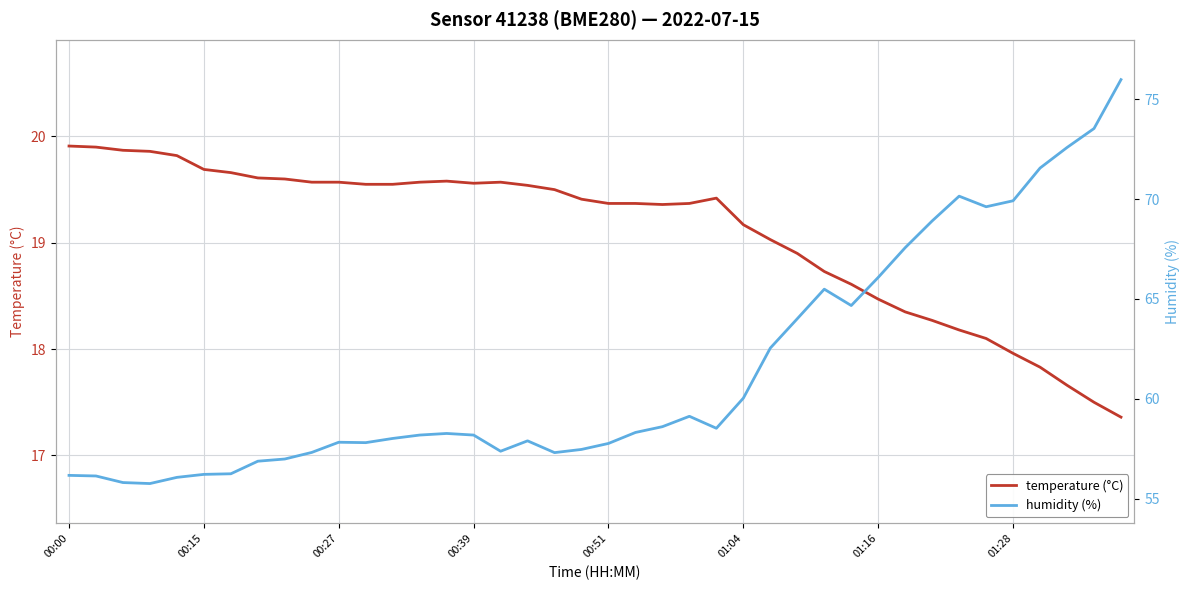

What is the difference between the humidity (%) values at 33 and 23?

11.0